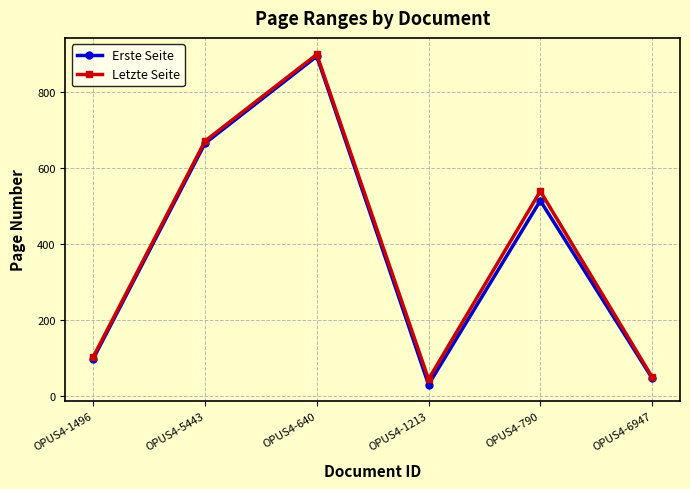

The value of Erste Seite at OPUS4-1496 is 45. True or false?

False